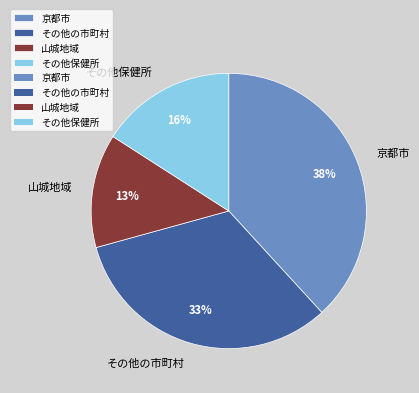

To the nearest percent, what percentage of the pie is 京都市?

38%